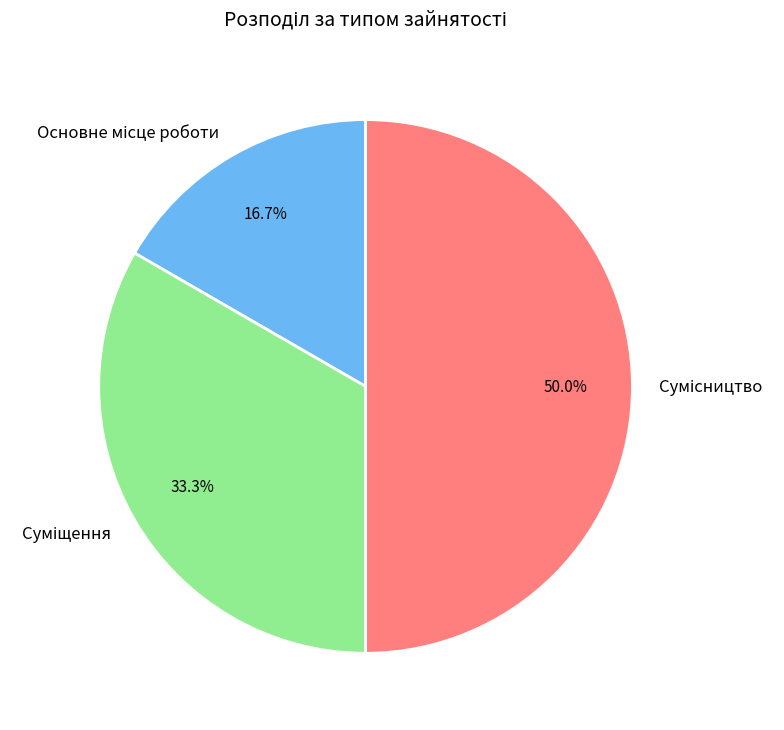

Do Сумісництво and Суміщення together represent more than half of the pie?

Yes